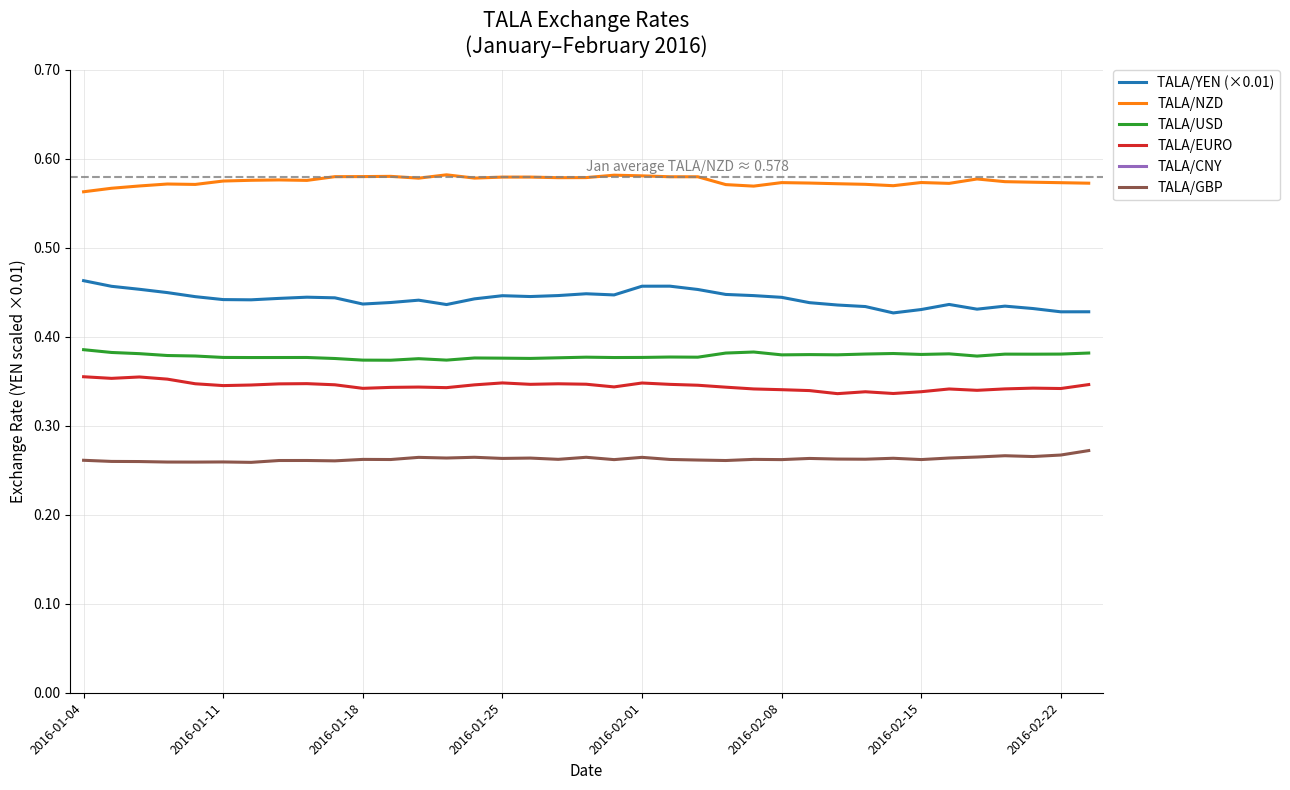

What is the value of the TALA/CNY point at the 20th from the left?

2.5